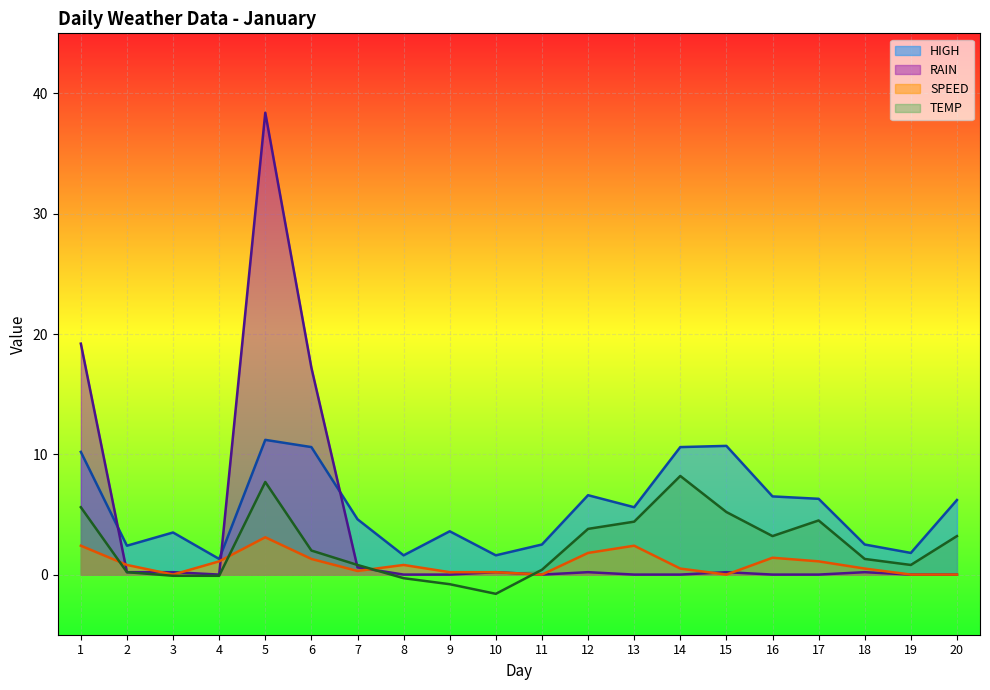

Which series has the largest total across all categories?

HIGH